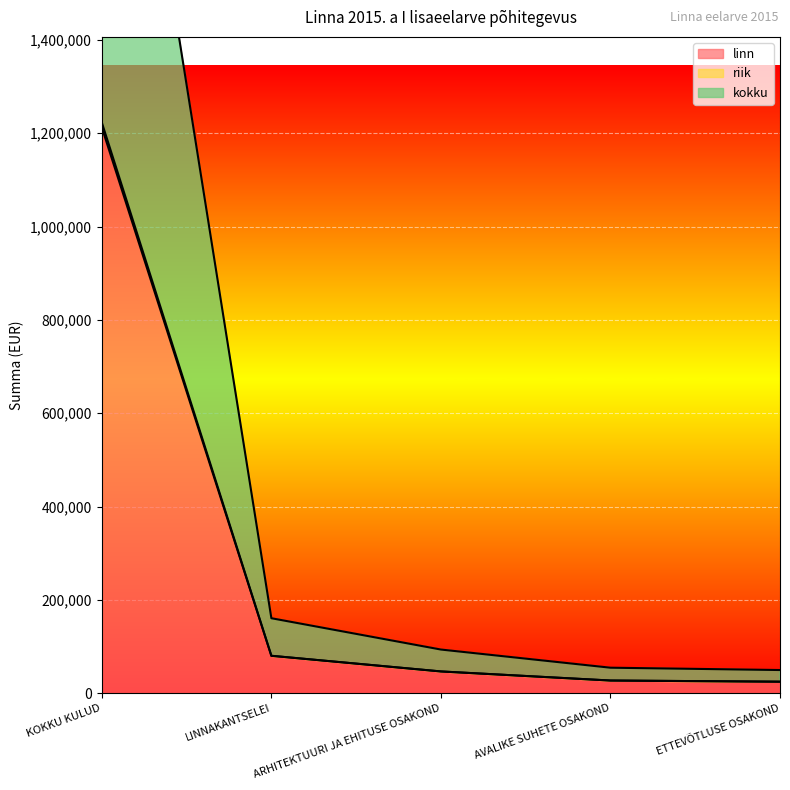

Reading left to right, extract all data points from this chart.

linn: 1212274	80500	46954	27500	25000
riik: 1222833	80500	46954	27500	25000
kokku: 2445666	161000	93908	55000	50000